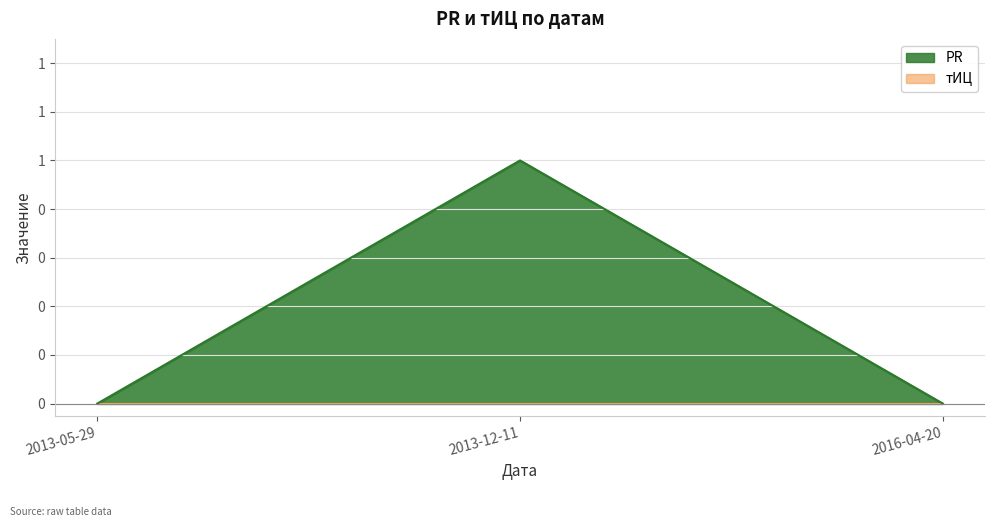

How many values are between 0 and 1?

3